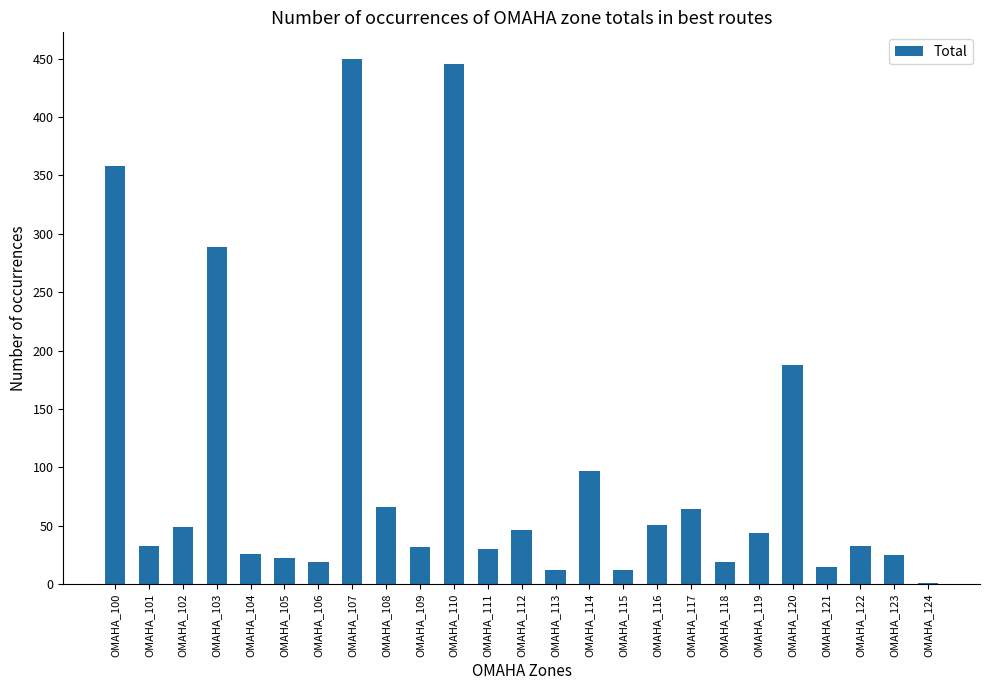

What is the average value?

97